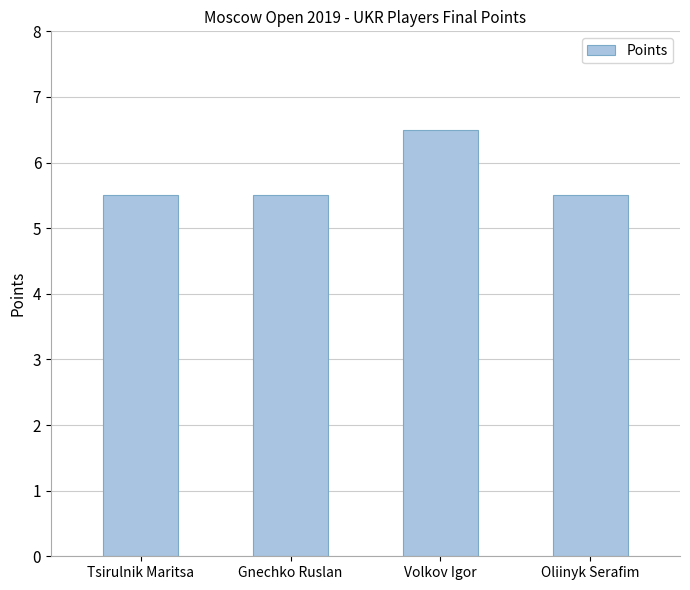

Which category has the highest value across all series?

Volkov Igor